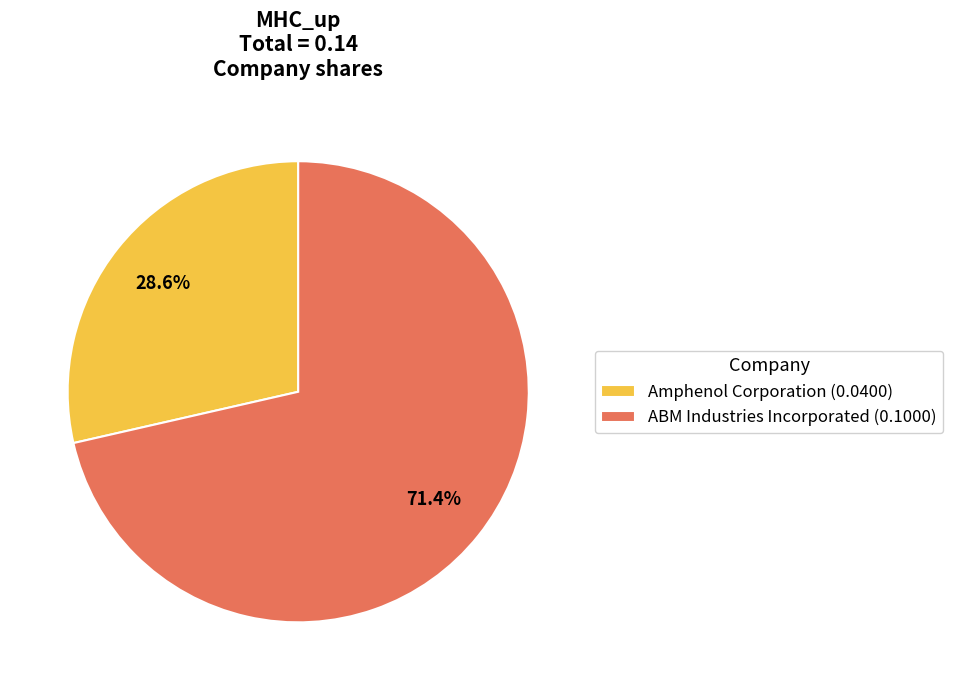

What percentage is the ABM Industries Incorporated slice, to the nearest percent?

71%